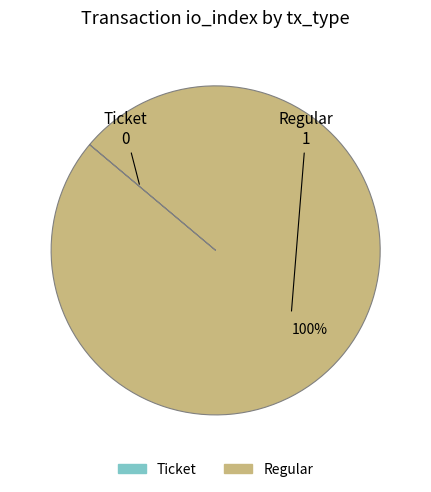

Is there a majority slice in this chart?

Yes